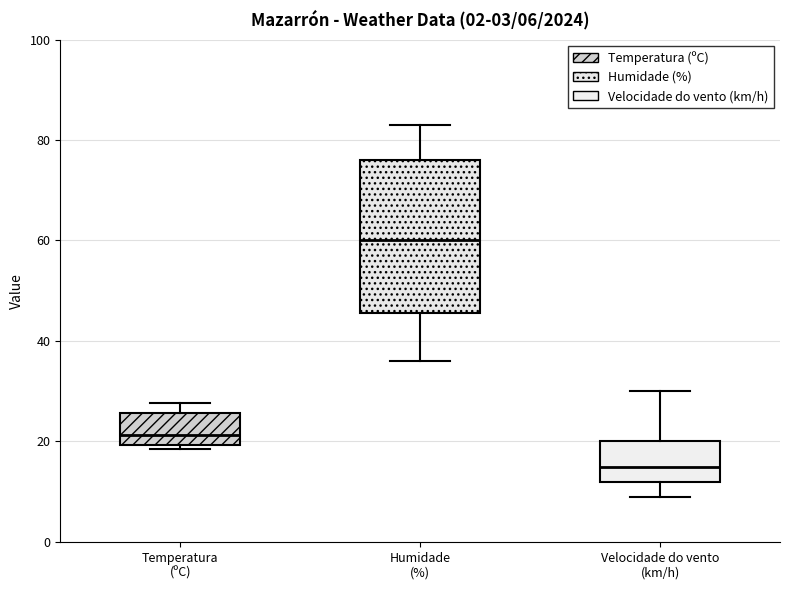

Comparing the boxes themselves (not the whiskers), which one is the tallest?

Humidade (%)